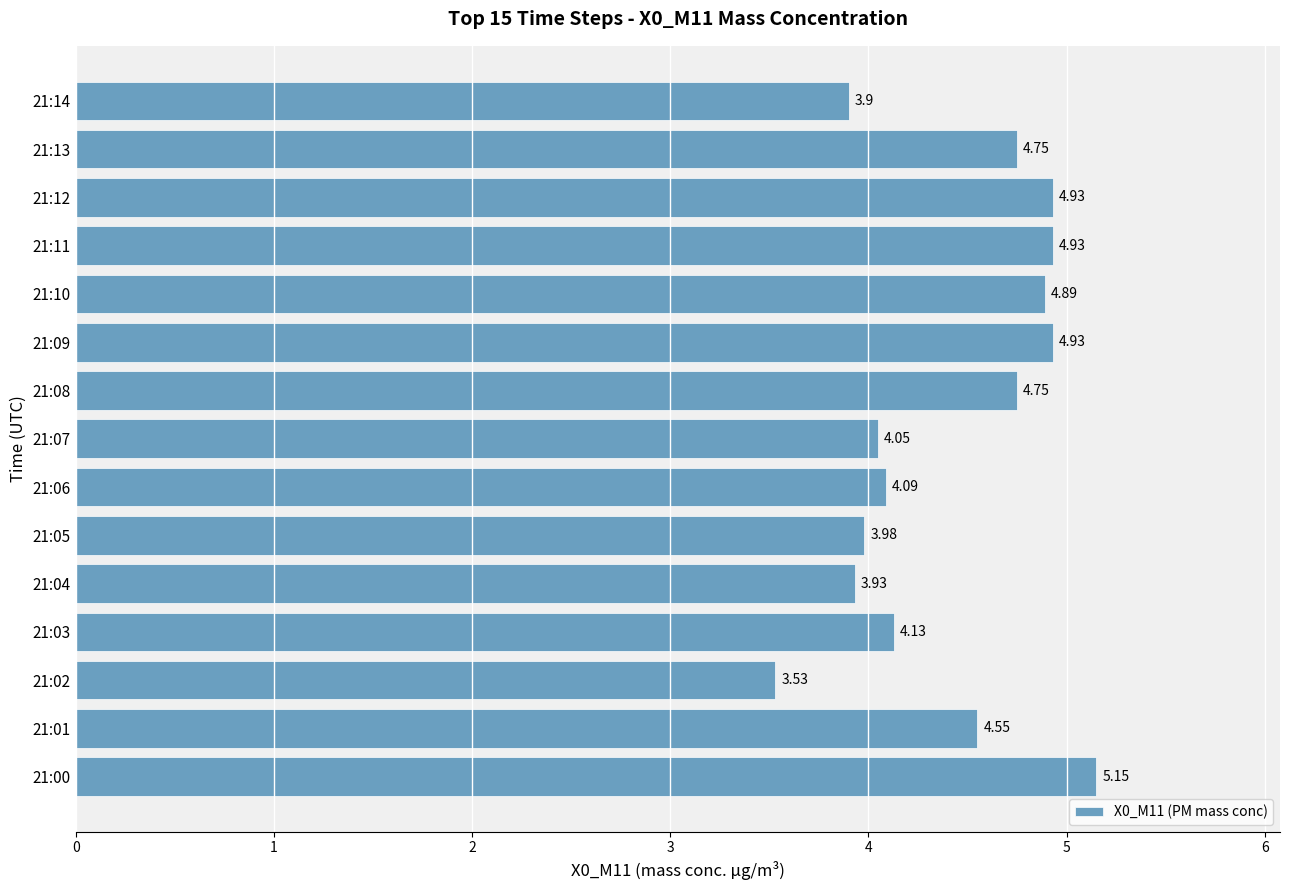

What is the sum of the values at 21:14 and 21:12?

8.8